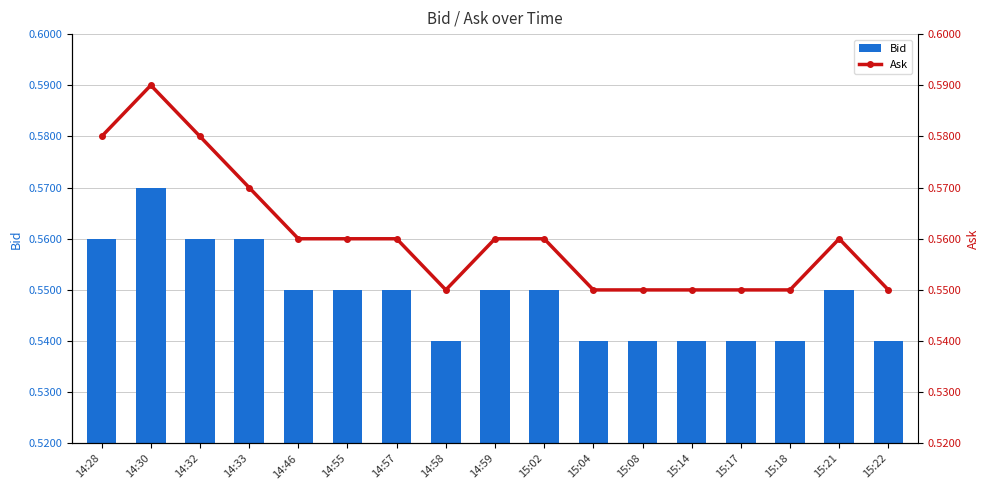

What is the maximum value for Bid?

0.6